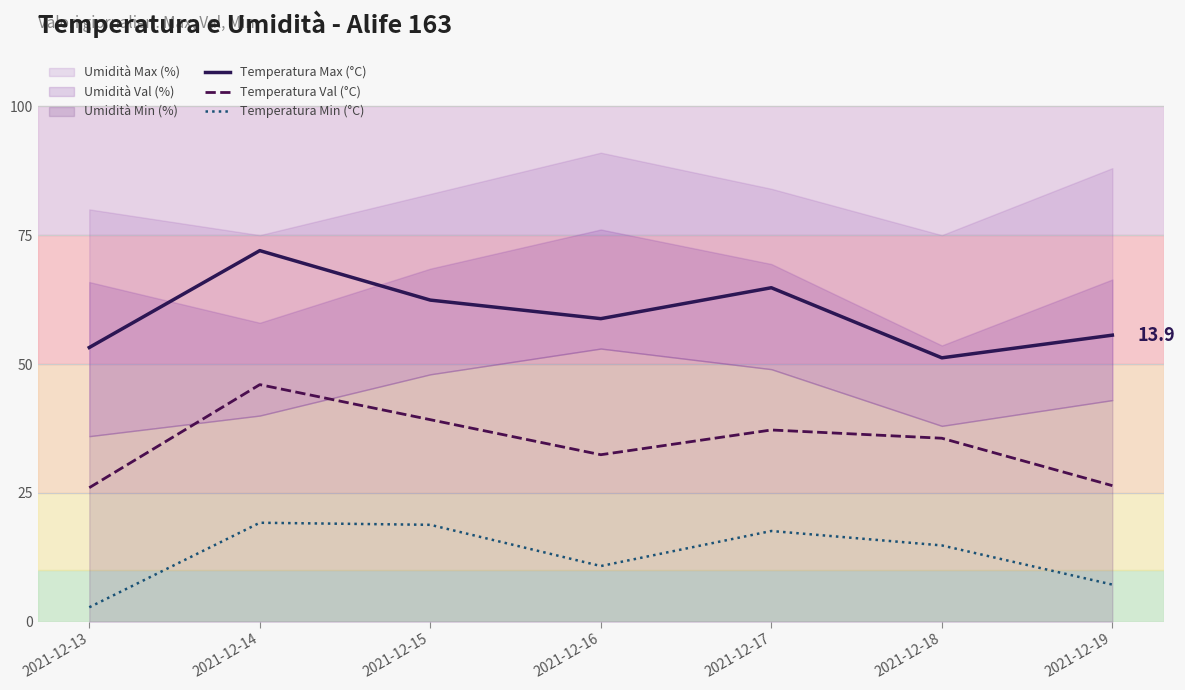

Which label corresponds to the smallest value in the chart?

2021-12-13